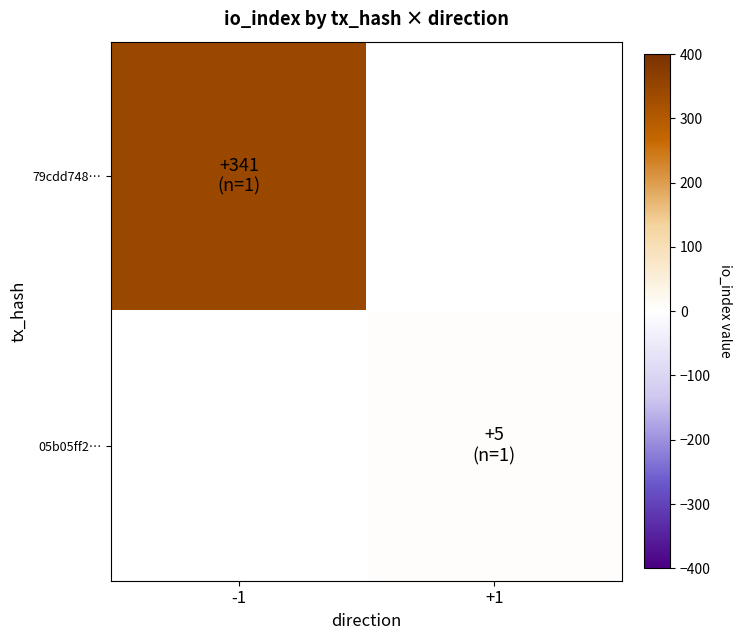

Rank the categories by 05b05ff2… value from highest to lowest.

-1, +1